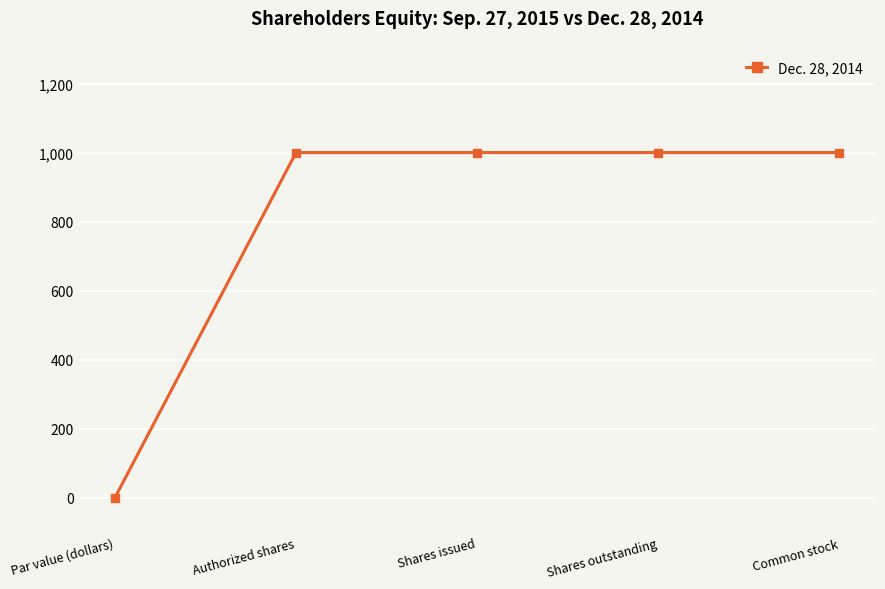

Which has a higher value, Shares outstanding or Par value (dollars)?

Shares outstanding